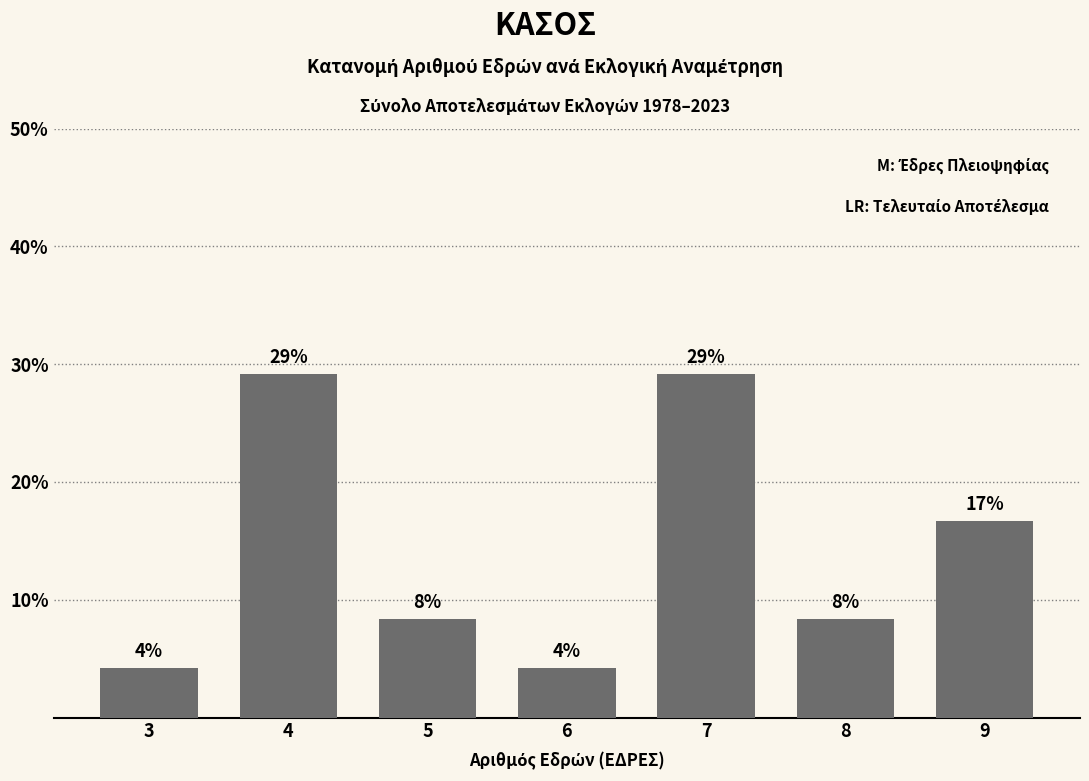

List the labels in order of value, smallest first.

3, 6, 5, 8, 9, 4, 7